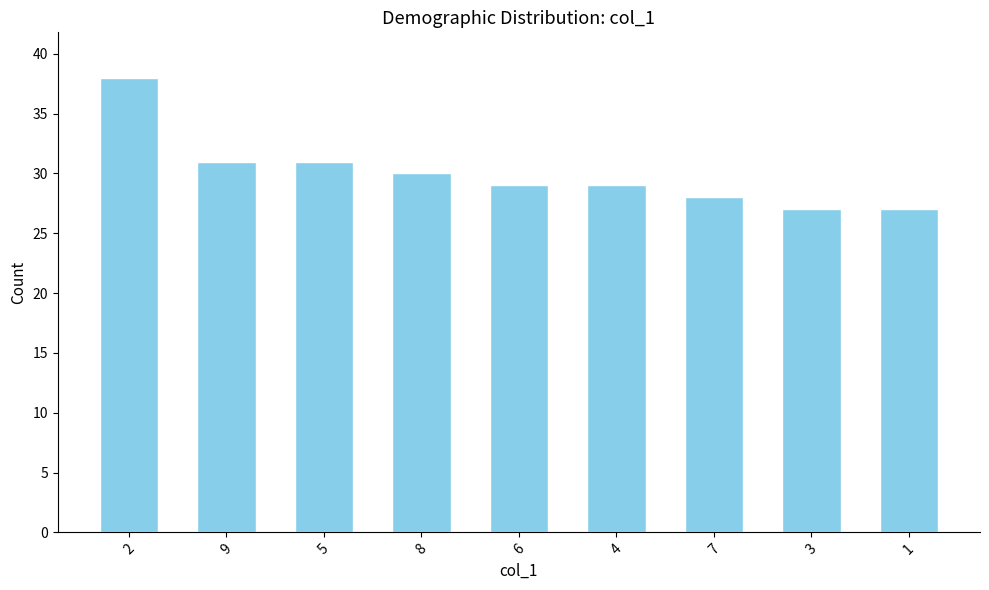

Reading right to left, transcribe all the data shown in this chart.

1=27	3=27	7=28	4=29	6=29	8=30	5=31	9=31	2=38